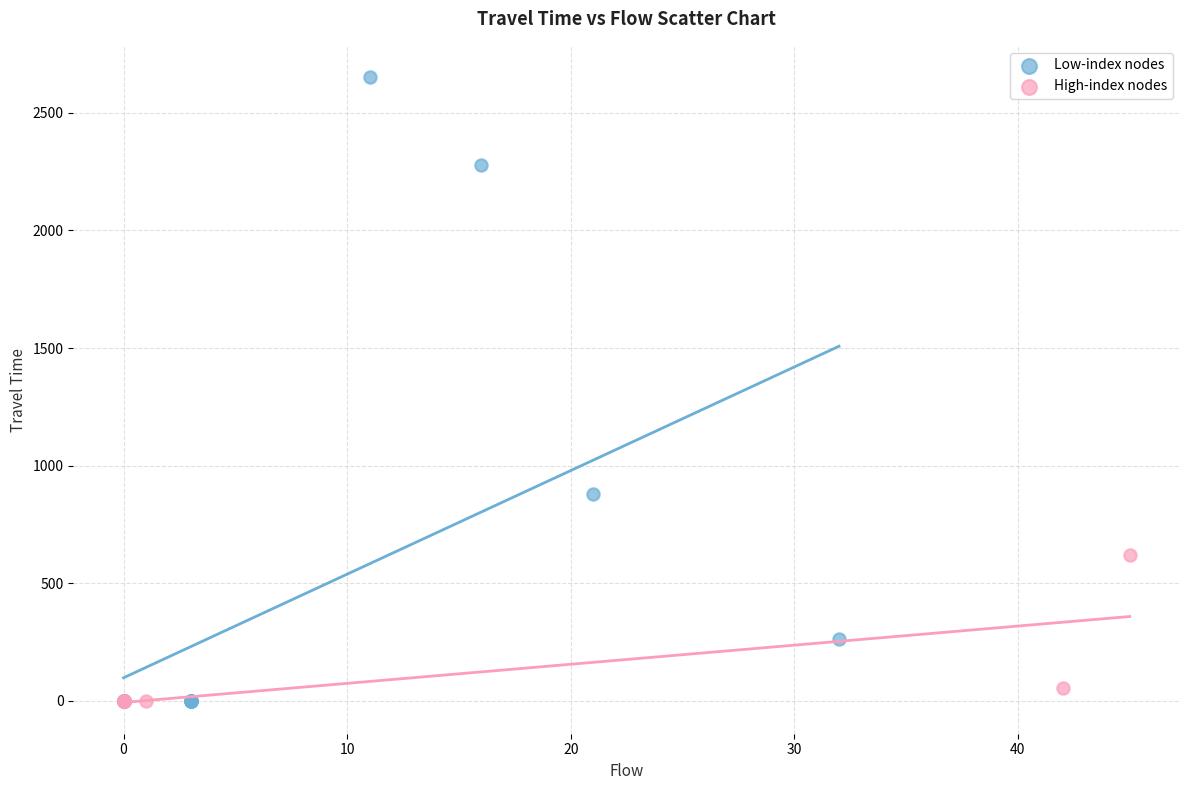

Which series reaches the maximum Y coordinate?

Low-index nodes